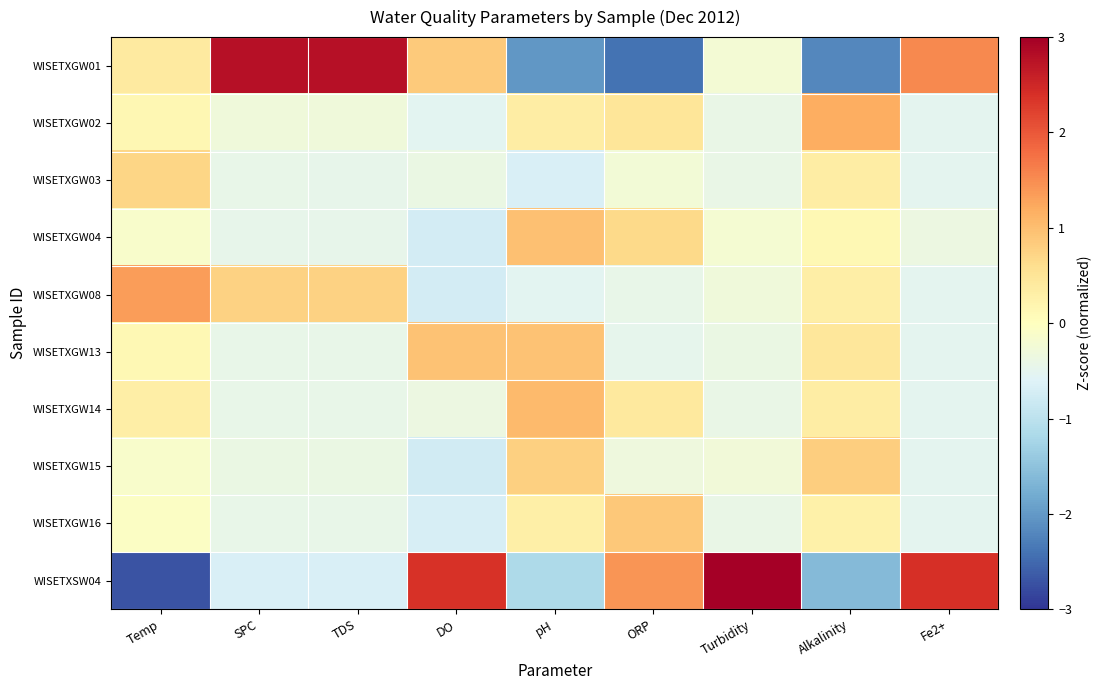

Which series has the largest total across all categories?

WISETXSW04